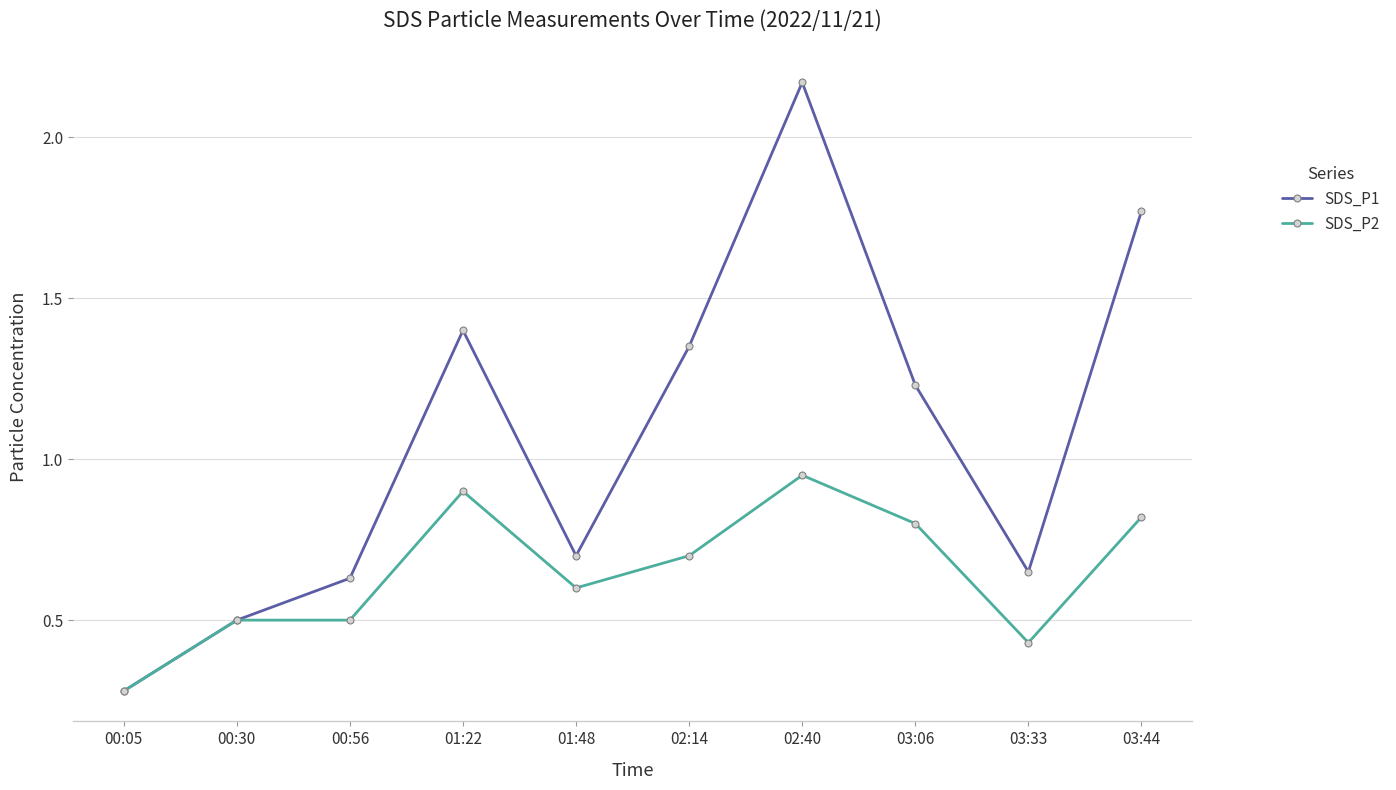

At which label does SDS_P1 first exceed 1?

01:22